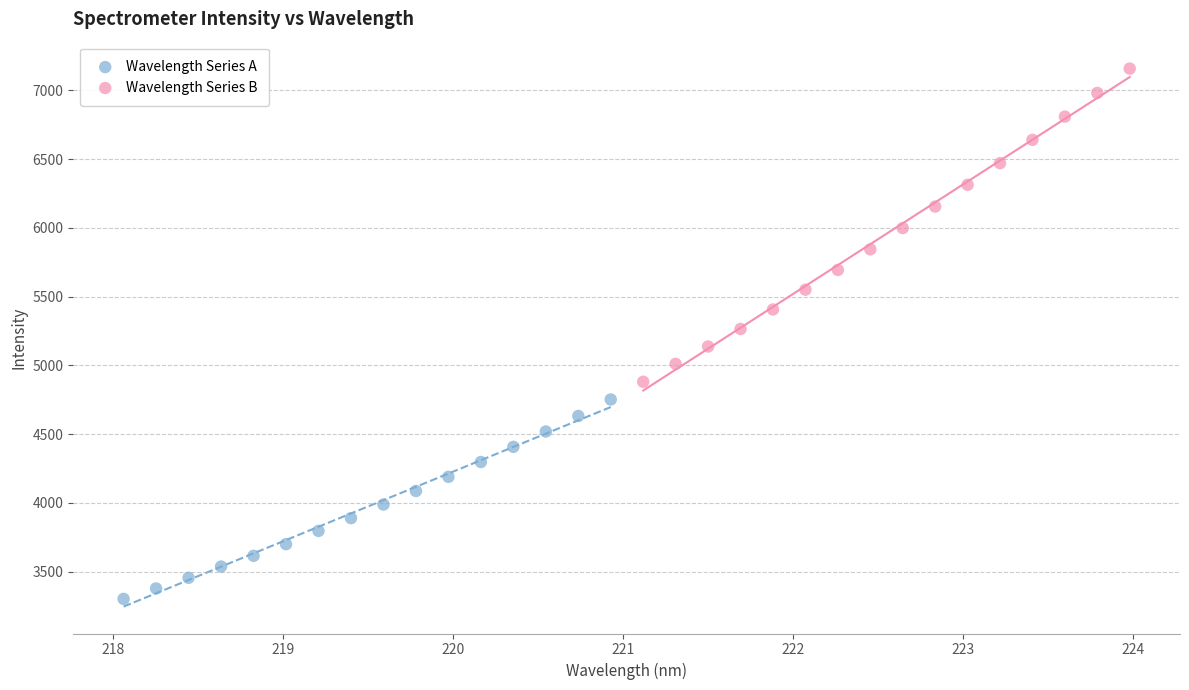

Which series contains the highest Y value?

Wavelength Series B